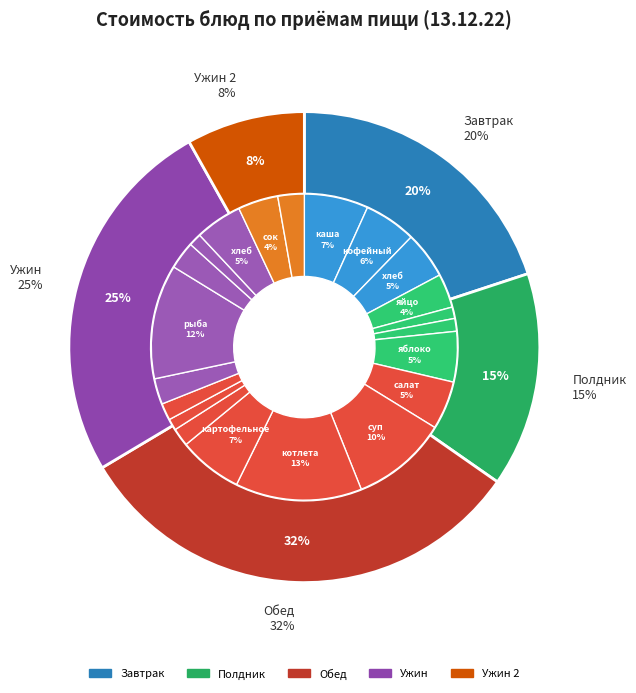

To the nearest percent, what is the average slice percentage?

5%